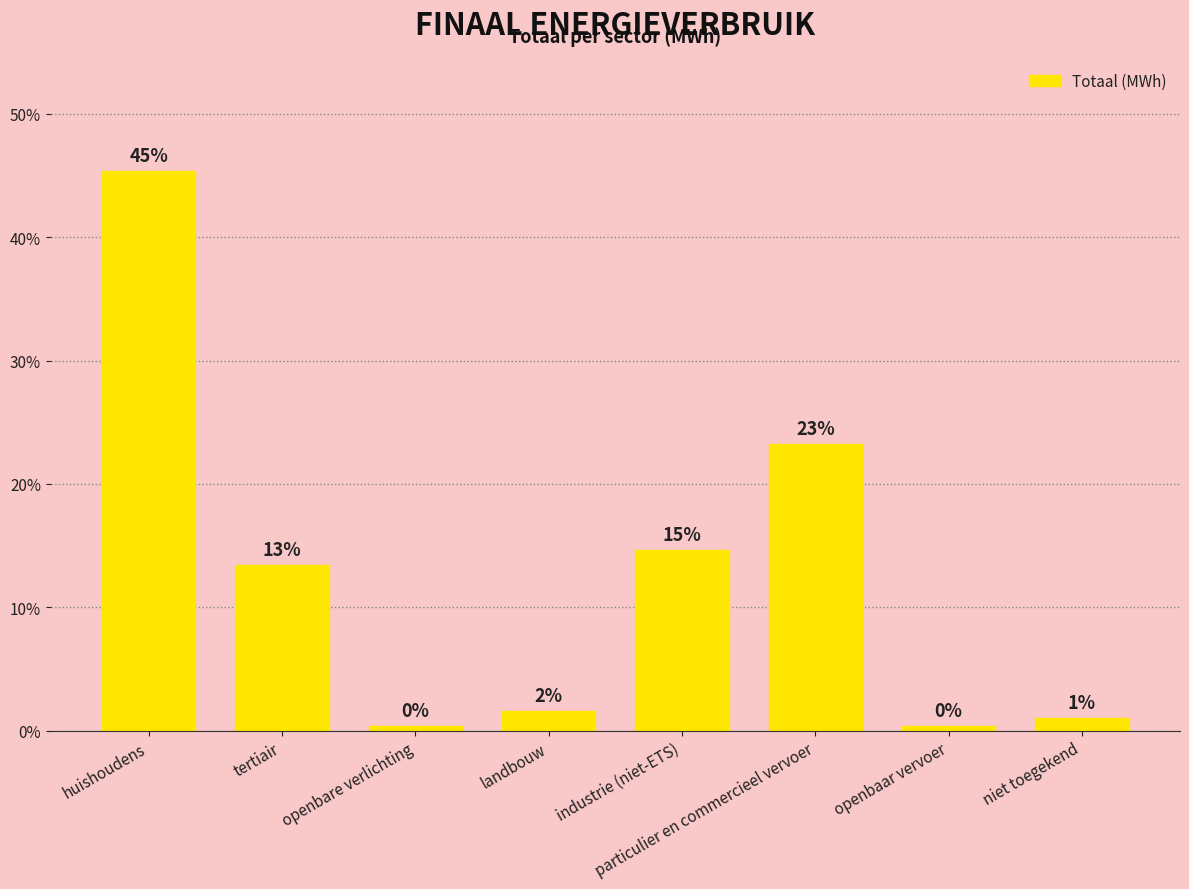

How many bars are there in total?

8